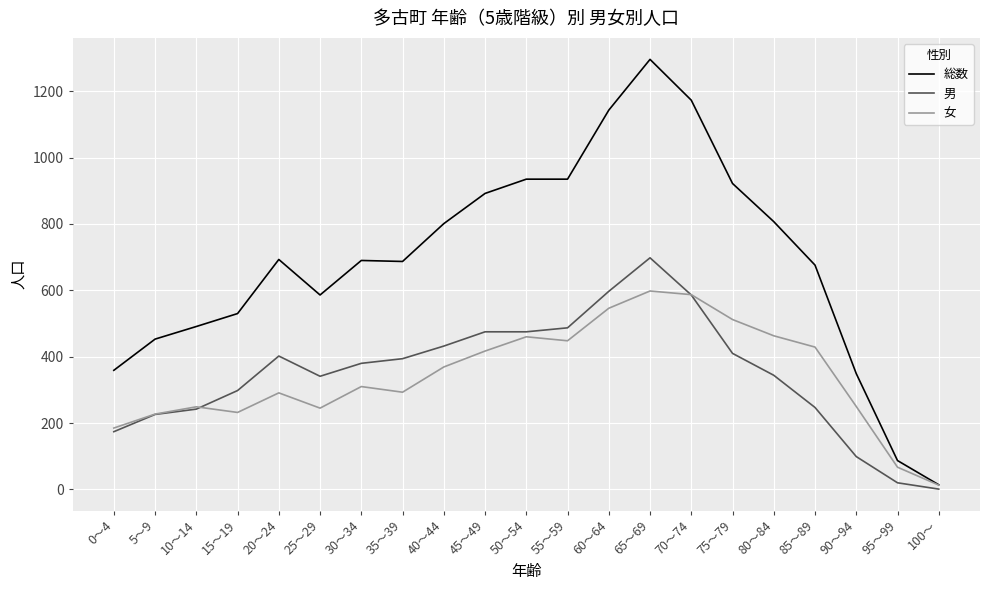

True or false: 男 has a value of 99 at 90～94.

True